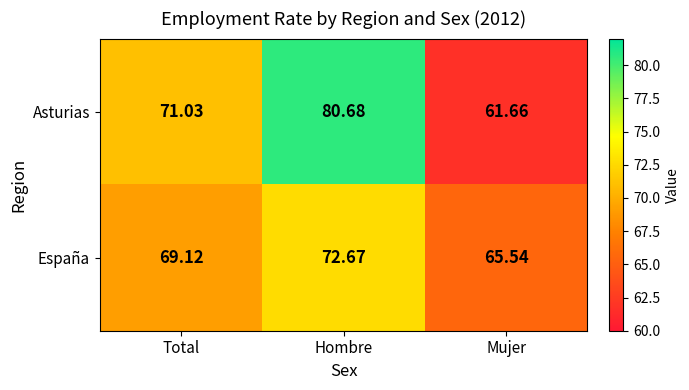

Count the number of categories in the chart.

3